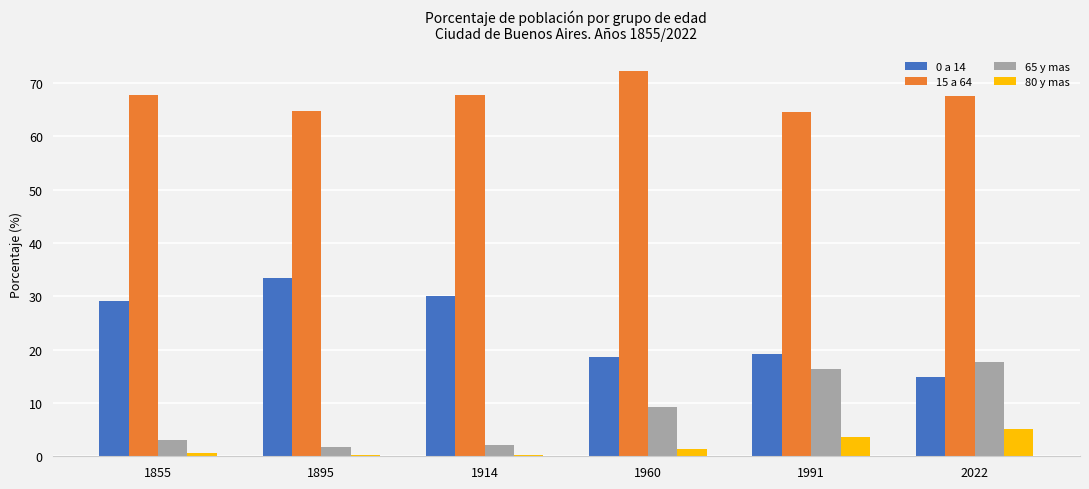

Is it true that 15 a 64 equals 39.9 at 1855?

False